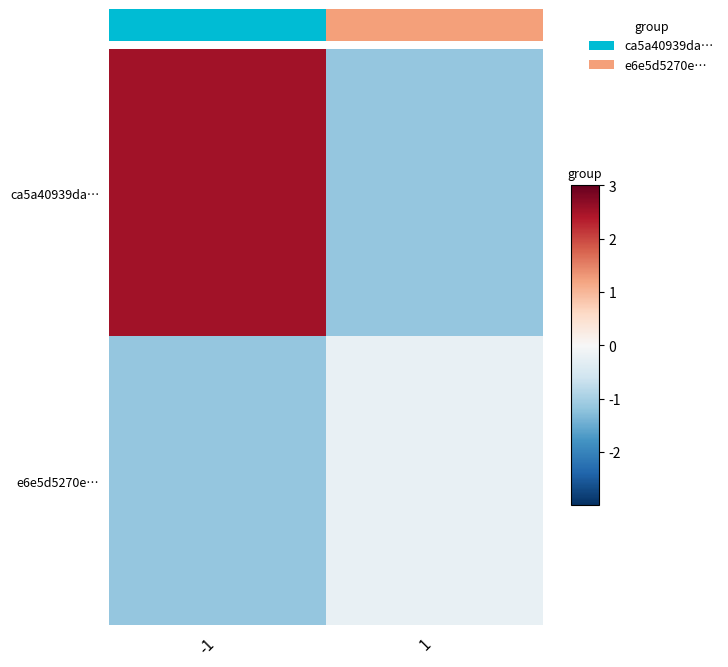

Rank the series by their maximum value, from lowest to highest.

e6e5d5270e…, ca5a40939da…